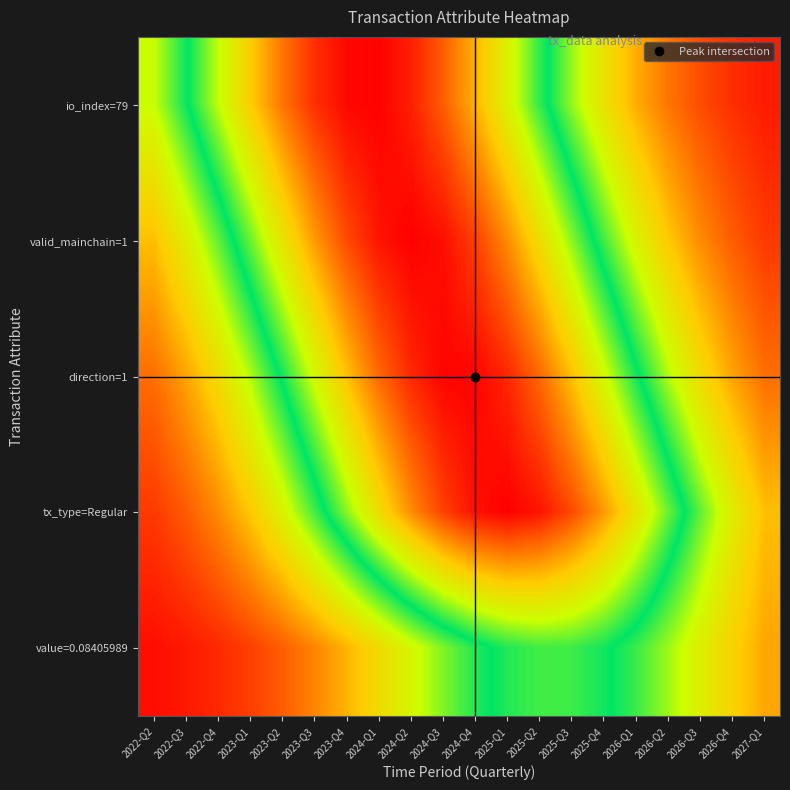

Reading left to right, what are all the values shown in this chart?

io_index=79: 2022-Q2=0.4	2022-Q3=0.5	2022-Q4=0.6	2023-Q1=0.7	2023-Q2=0.9	2023-Q3=0.9	2023-Q4=1.0	2024-Q1=1.0	2024-Q2=1.0	2024-Q3=0.9	2024-Q4=0.8	2025-Q1=0.7	2025-Q2=0.5	2025-Q3=0.4	2025-Q4=0.3	2026-Q1=0.2	2026-Q2=0.1	2026-Q3=0.1	2026-Q4=0.1	2027-Q1=0.0
valid_mainchain=1: 2022-Q2=0.2	2022-Q3=0.3	2022-Q4=0.4	2023-Q1=0.6	2023-Q2=0.7	2023-Q3=0.8	2023-Q4=0.9	2024-Q1=1.0	2024-Q2=1.0	2024-Q3=1.0	2024-Q4=0.9	2025-Q1=0.8	2025-Q2=0.7	2025-Q3=0.6	2025-Q4=0.5	2026-Q1=0.3	2026-Q2=0.2	2026-Q3=0.2	2026-Q4=0.1	2027-Q1=0.1
direction=1: 2022-Q2=0.1	2022-Q3=0.2	2022-Q4=0.3	2023-Q1=0.4	2023-Q2=0.5	2023-Q3=0.6	2023-Q4=0.8	2024-Q1=0.9	2024-Q2=1.0	2024-Q3=1.0	2024-Q4=1.0	2025-Q1=1.0	2025-Q2=0.9	2025-Q3=0.8	2025-Q4=0.6	2026-Q1=0.5	2026-Q2=0.4	2026-Q3=0.3	2026-Q4=0.2	2027-Q1=0.1
tx_type=Regular: 2022-Q2=0.1	2022-Q3=0.1	2022-Q4=0.2	2023-Q1=0.2	2023-Q2=0.3	2023-Q3=0.5	2023-Q4=0.6	2024-Q1=0.7	2024-Q2=0.8	2024-Q3=0.9	2024-Q4=1.0	2025-Q1=1.0	2025-Q2=1.0	2025-Q3=0.9	2025-Q4=0.8	2026-Q1=0.7	2026-Q2=0.6	2026-Q3=0.4	2026-Q4=0.3	2027-Q1=0.2
value=0.08405989: 2022-Q2=0.0	2022-Q3=0.0	2022-Q4=0.1	2023-Q1=0.1	2023-Q2=0.1	2023-Q3=0.2	2023-Q4=0.2	2024-Q1=0.3	2024-Q2=0.4	2024-Q3=0.4	2024-Q4=0.5	2025-Q1=0.5	2025-Q2=0.5	2025-Q3=0.5	2025-Q4=0.5	2026-Q1=0.5	2026-Q2=0.4	2026-Q3=0.3	2026-Q4=0.3	2027-Q1=0.2